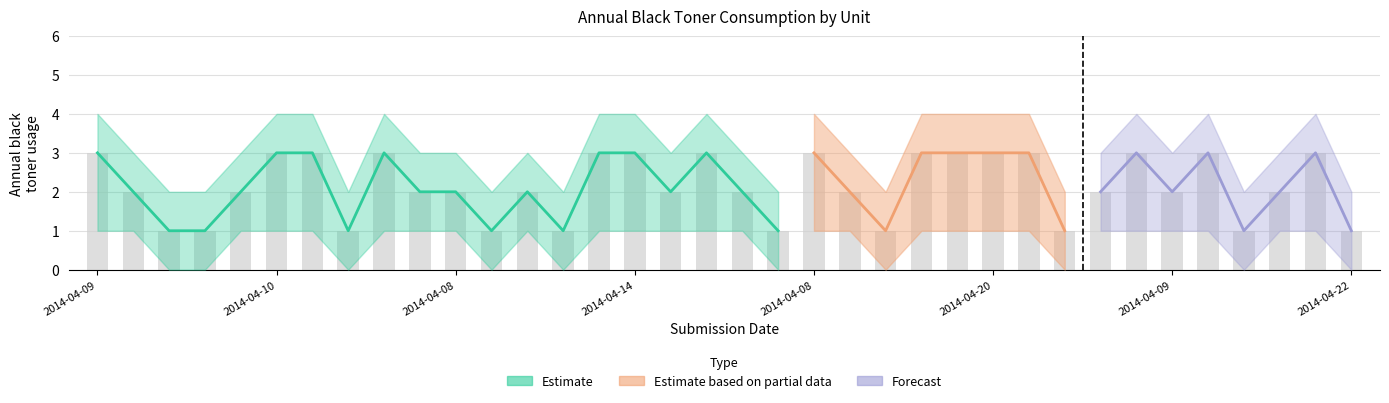

Reading right to left, transcribe all the data shown in this chart.

black_toner: 2014-04-22=1	2014-04-10=3	2014-04-16=2	2014-04-16=1	2014-04-14=3	2014-04-09=2	2014-04-08=3	2014-04-08=2	2014-04-08=1	2014-04-08=3	2014-04-20=3	2014-04-10=3	2014-04-16=3	2014-04-11=1	2014-04-08=2	2014-04-08=3	2014-04-11=1	2014-04-17=2	2014-04-09=3	2014-04-09=2	2014-04-14=3	2014-04-10=3	2014-04-22=1	2014-04-20=2	2014-04-09=1	2014-04-08=2	2014-04-19=2	2014-04-14=3	2014-04-19=1	2014-04-11=3	2014-04-10=3	2014-04-08=2	2014-04-22=1	2014-04-11=1	2014-04-10=2	2014-04-09=3
lower_band: 2014-04-22=0	2014-04-10=1	2014-04-16=1	2014-04-16=0	2014-04-14=1	2014-04-09=1	2014-04-08=1	2014-04-08=1	2014-04-08=0	2014-04-08=1	2014-04-20=1	2014-04-10=1	2014-04-16=1	2014-04-11=0	2014-04-08=1	2014-04-08=1	2014-04-11=0	2014-04-17=1	2014-04-09=1	2014-04-09=1	2014-04-14=1	2014-04-10=1	2014-04-22=0	2014-04-20=1	2014-04-09=0	2014-04-08=1	2014-04-19=1	2014-04-14=1	2014-04-19=0	2014-04-11=1	2014-04-10=1	2014-04-08=1	2014-04-22=0	2014-04-11=0	2014-04-10=1	2014-04-09=1
upper_band: 2014-04-22=2	2014-04-10=4	2014-04-16=3	2014-04-16=2	2014-04-14=4	2014-04-09=3	2014-04-08=4	2014-04-08=3	2014-04-08=2	2014-04-08=4	2014-04-20=4	2014-04-10=4	2014-04-16=4	2014-04-11=2	2014-04-08=3	2014-04-08=4	2014-04-11=2	2014-04-17=3	2014-04-09=4	2014-04-09=3	2014-04-14=4	2014-04-10=4	2014-04-22=2	2014-04-20=3	2014-04-09=2	2014-04-08=3	2014-04-19=3	2014-04-14=4	2014-04-19=2	2014-04-11=4	2014-04-10=4	2014-04-08=3	2014-04-22=2	2014-04-11=2	2014-04-10=3	2014-04-09=4